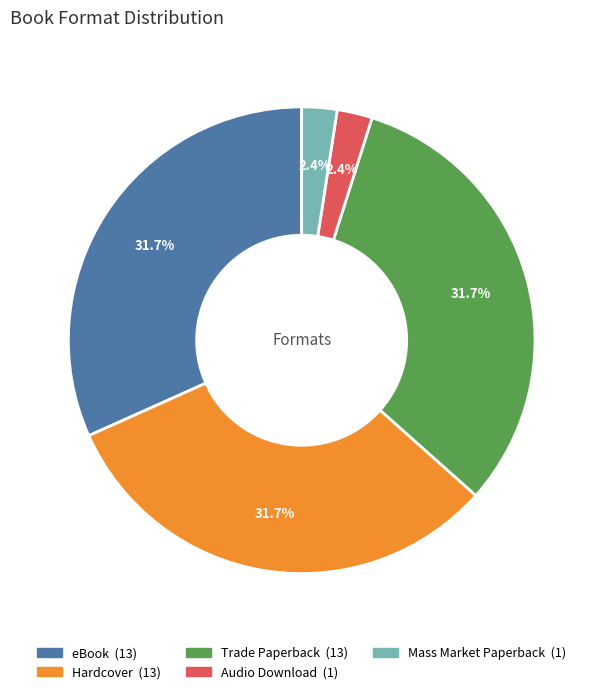

Combined, do Hardcover and Audio Download account for over 50%?

No